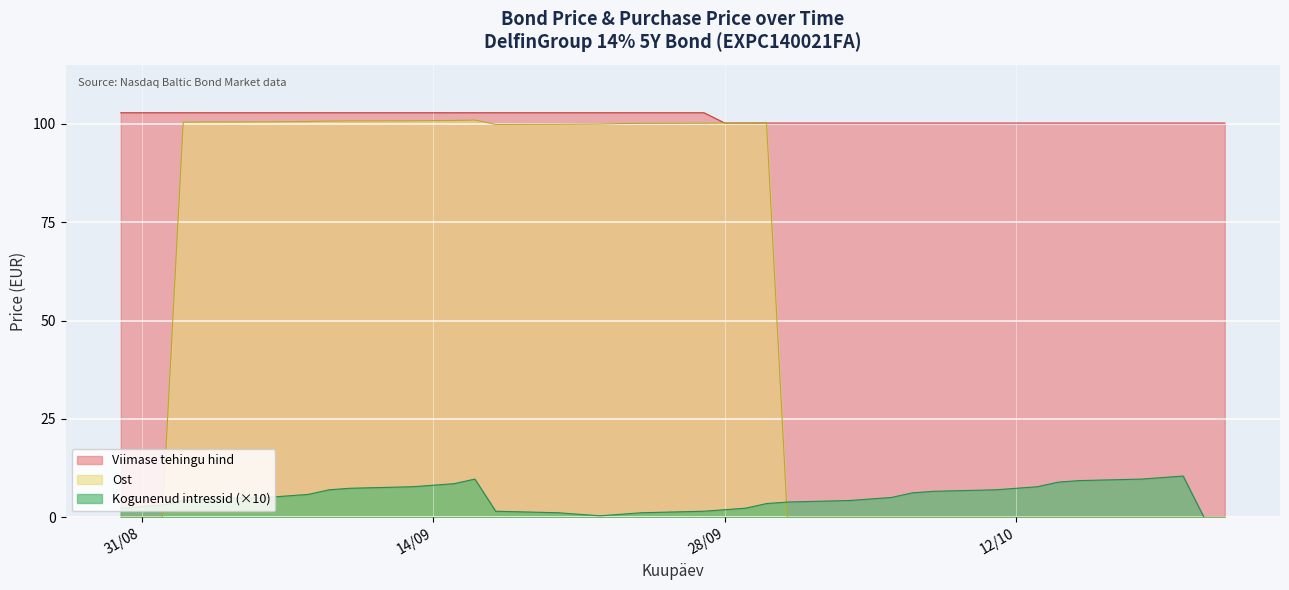

Between 2021-09-16 and 2021-10-11, which is larger?

2021-09-16